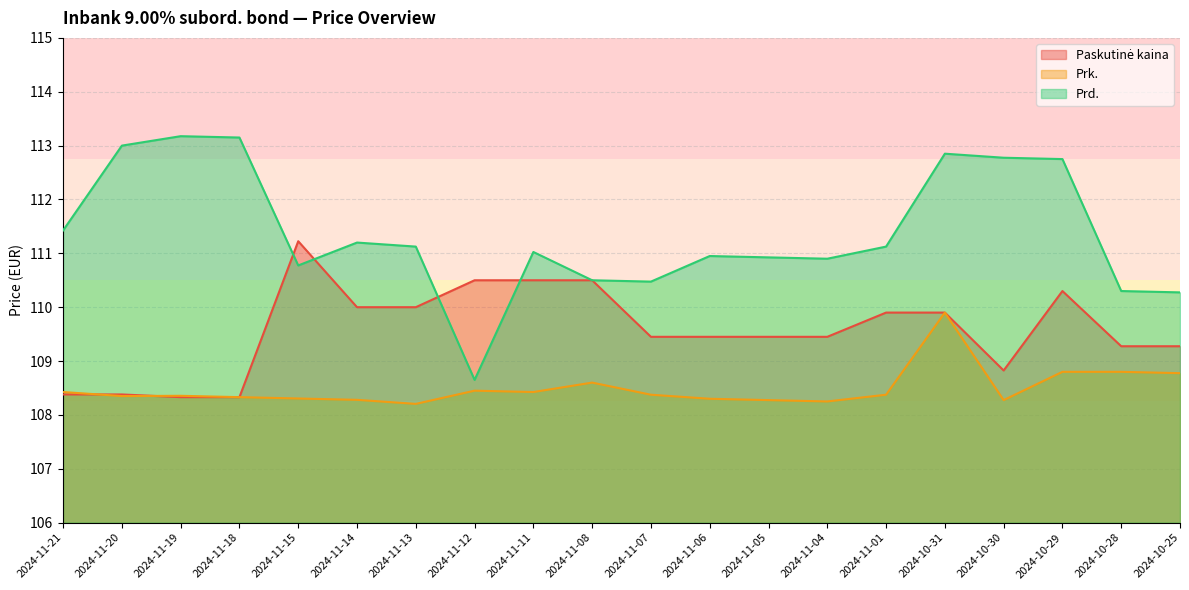

Is it true that Prd. equals 113.2 at 2024-11-18?

True